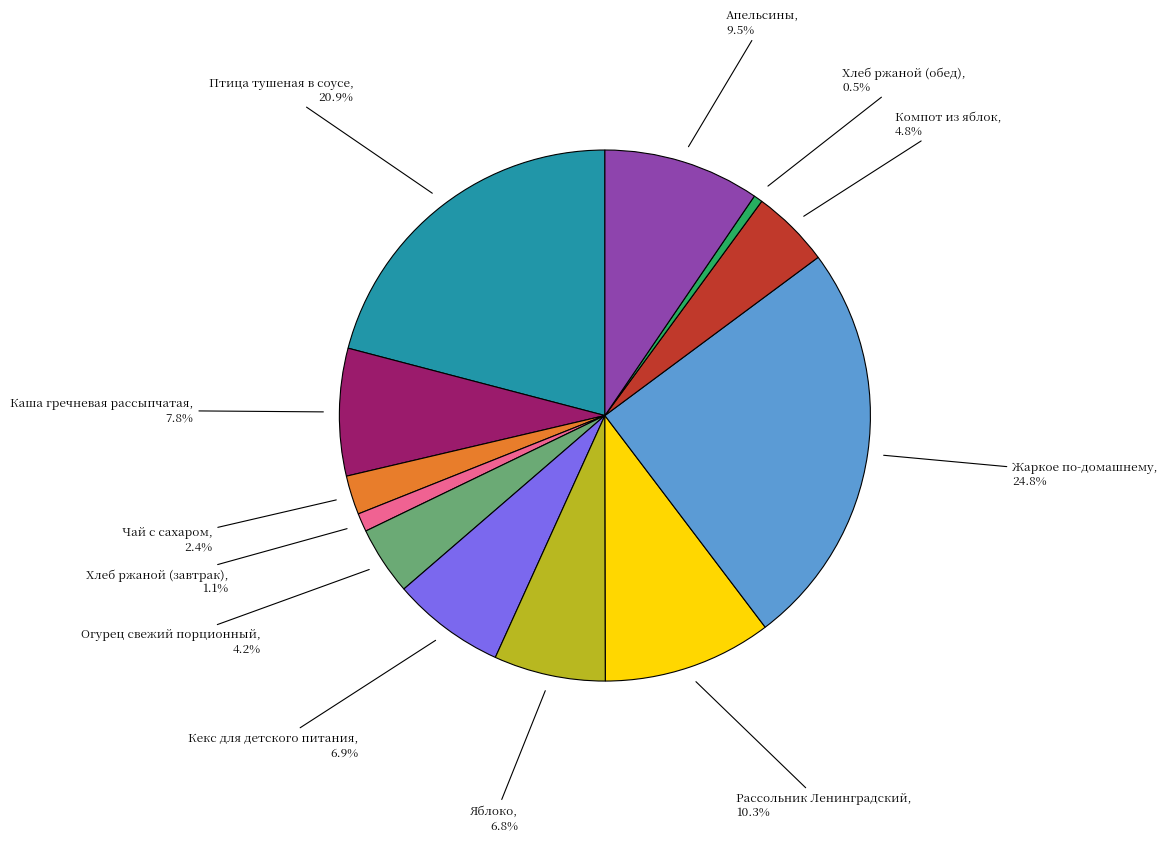

Does any single category account for the majority?

No